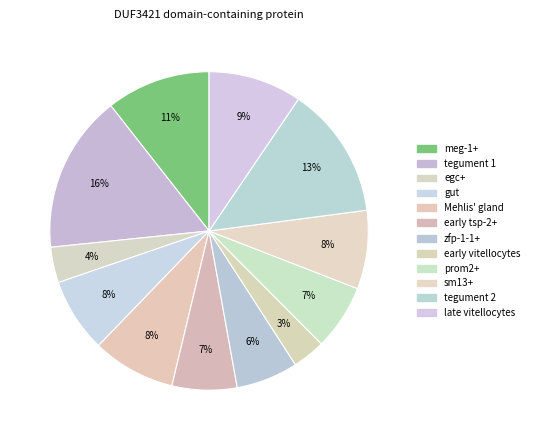

What percentage is the meg-1+ slice, to the nearest percent?

11%